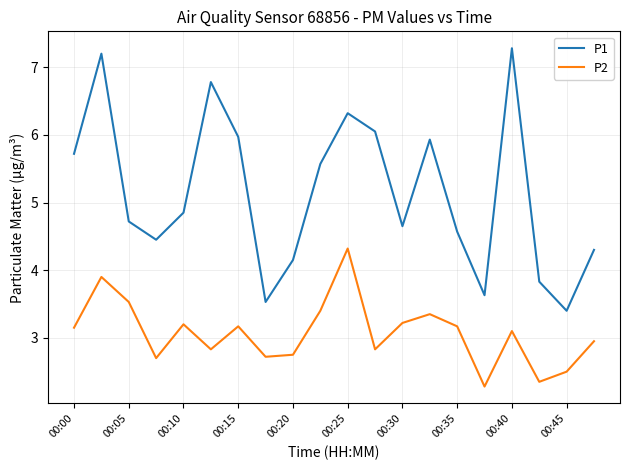

True or false: P1 and P2 cross at least once.

False